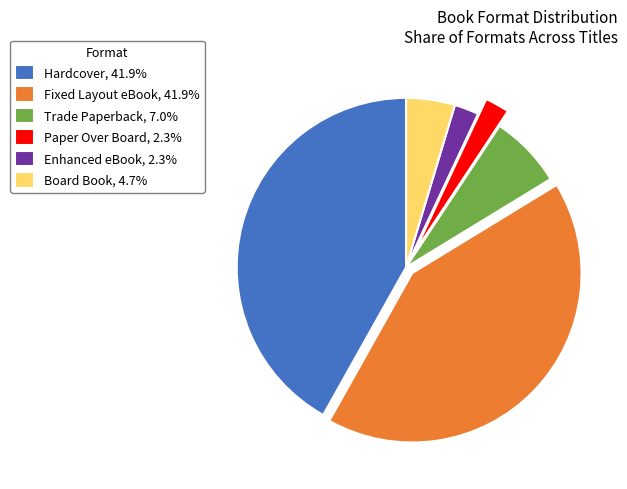

Approximately how many times larger is the value at Fixed Layout eBook compared to Paper Over Board?

18.0